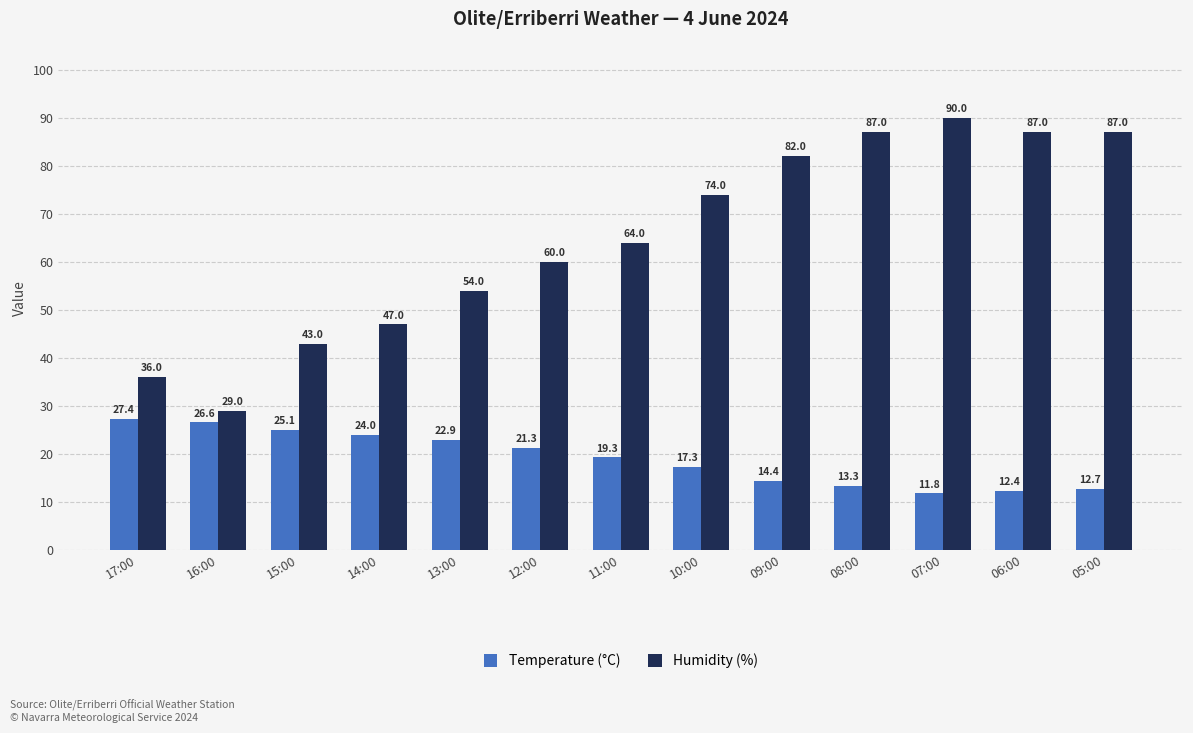

What is the spread (max minus min) of values at 09:00?

67.6